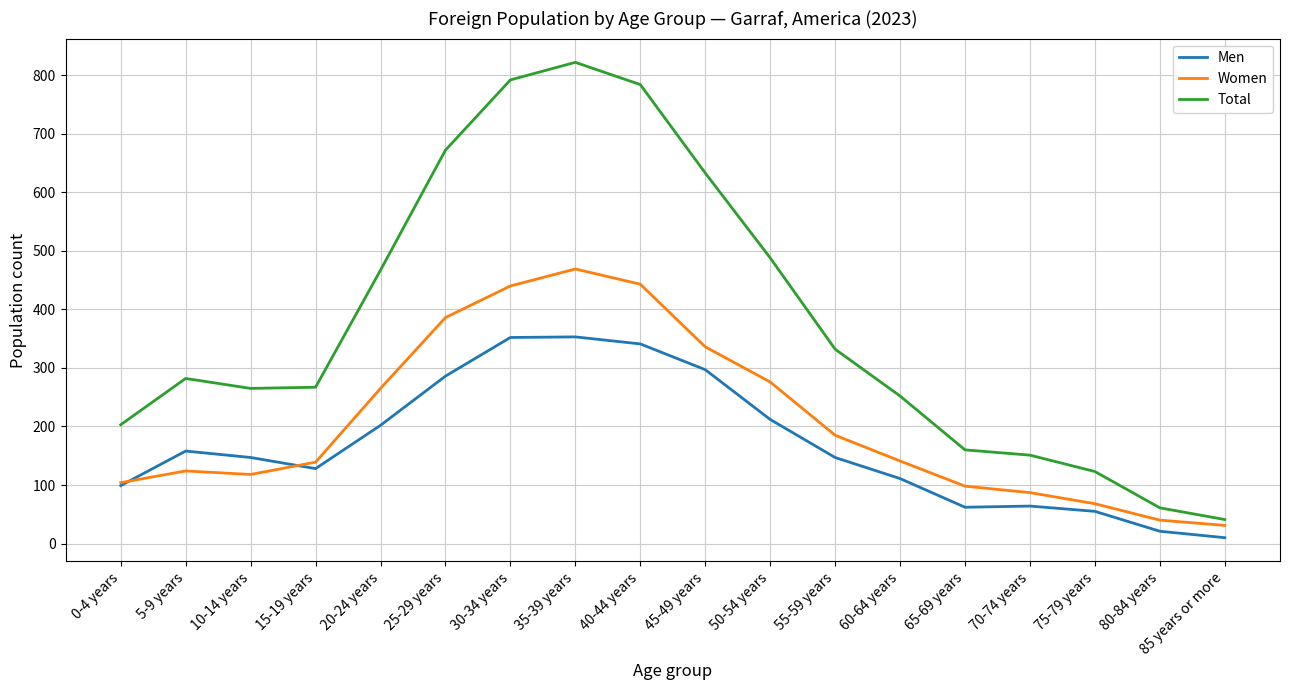

What position from the left is 15-19 years?

4